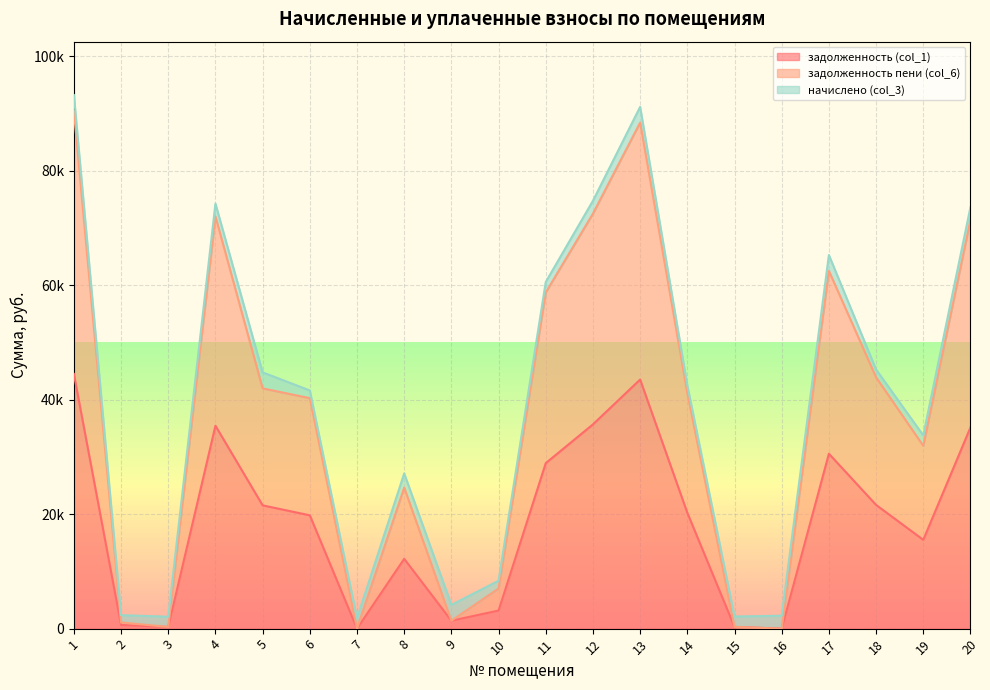

Does the chart display data point markers on the line(s)?

No